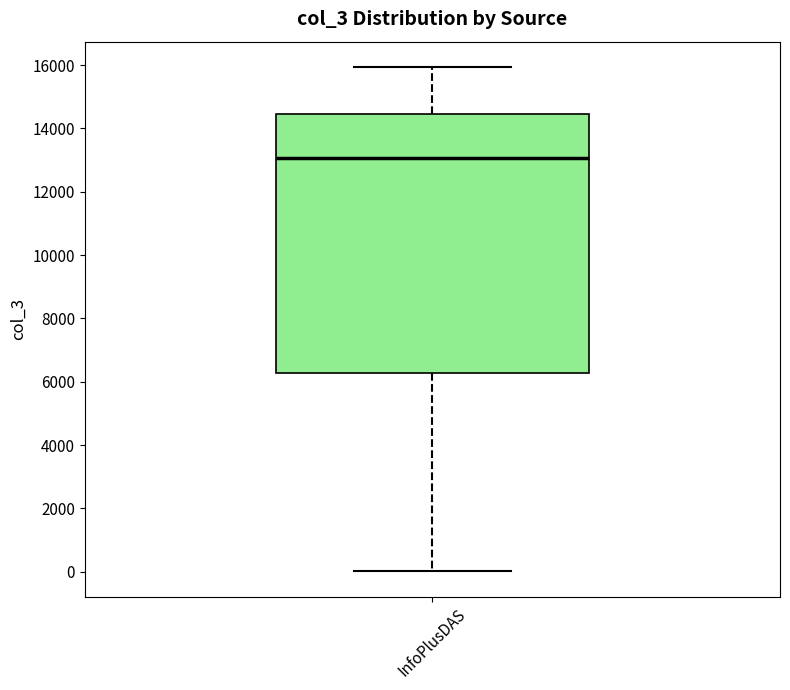

Read this box plot against the y-axis: the position of the median line, the range covered by the box, and the ends of both whiskers. The values are not printed on the chart, so give them approximately, as read against the axis.

median 13000, box 6200 to 14400, whiskers 0 to 16000